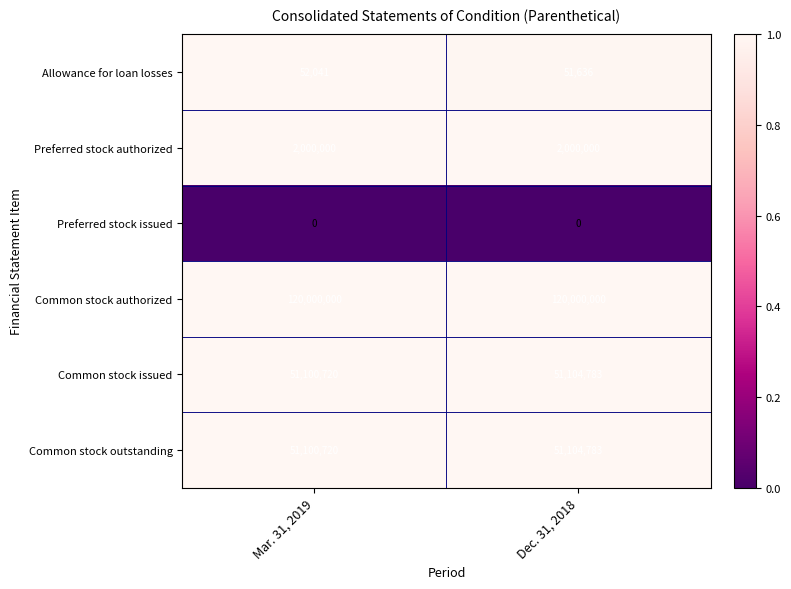

What is the average value of the Common stock outstanding series?

51102752